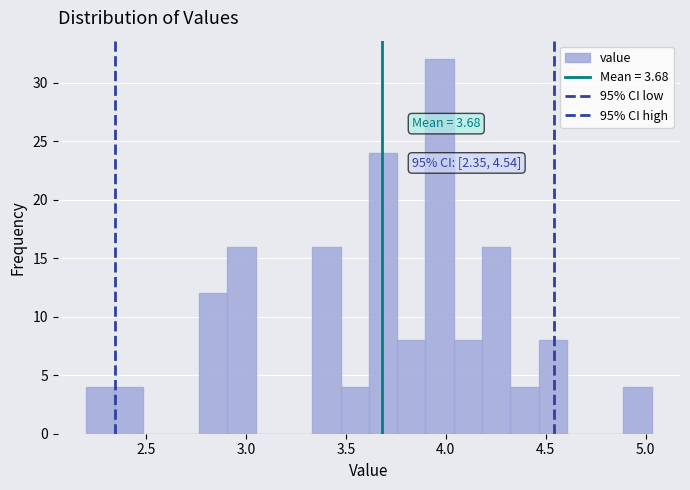

Read against the x-axis, roughly where is the centre of the tallest bar?

3.95